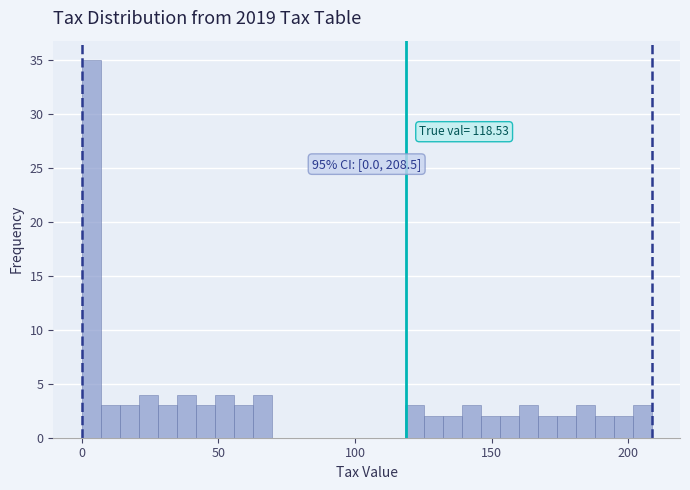

Read against the x-axis, roughly where is the centre of the tallest bar?

5